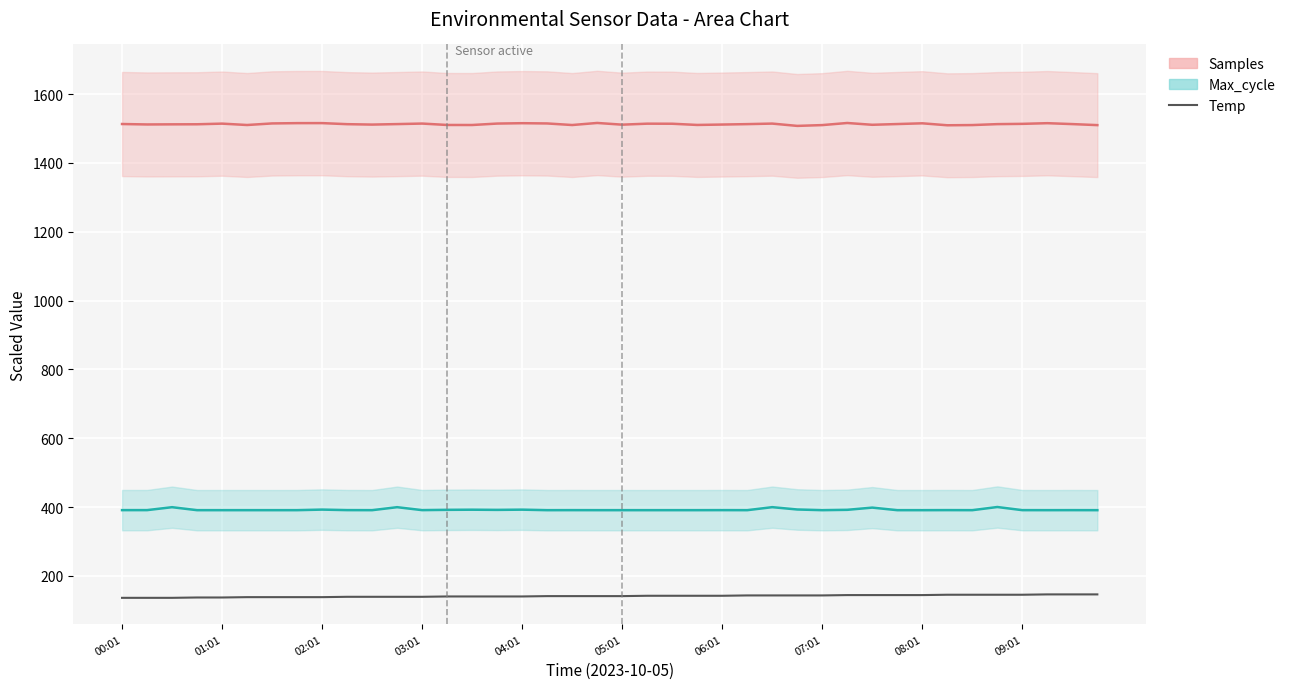

Which category has the lowest value across all series?

00:01